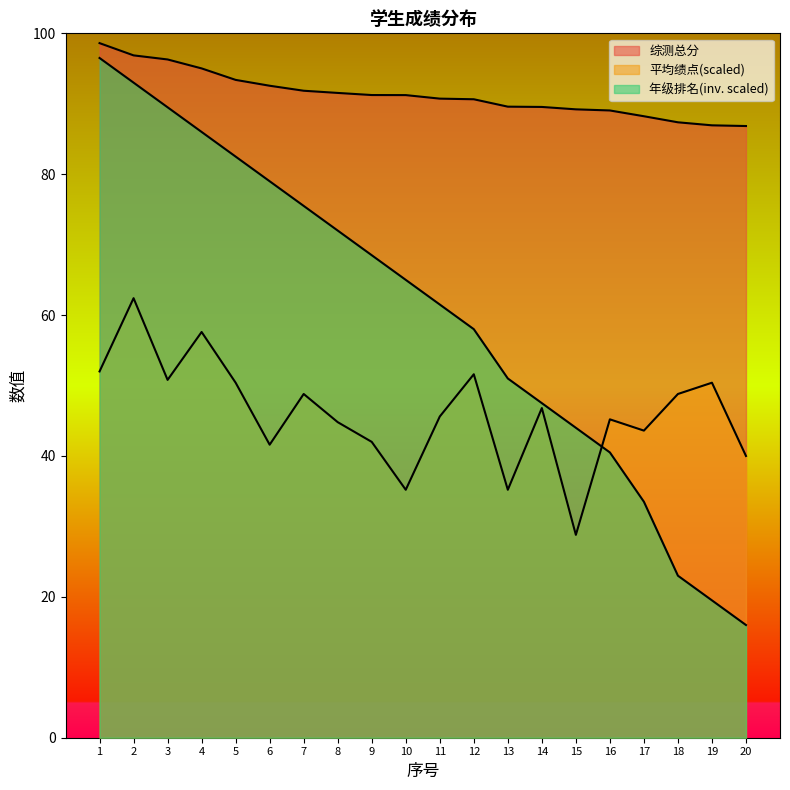

What is the value of the 平均绩点 point at the 8th from the left?

44.8